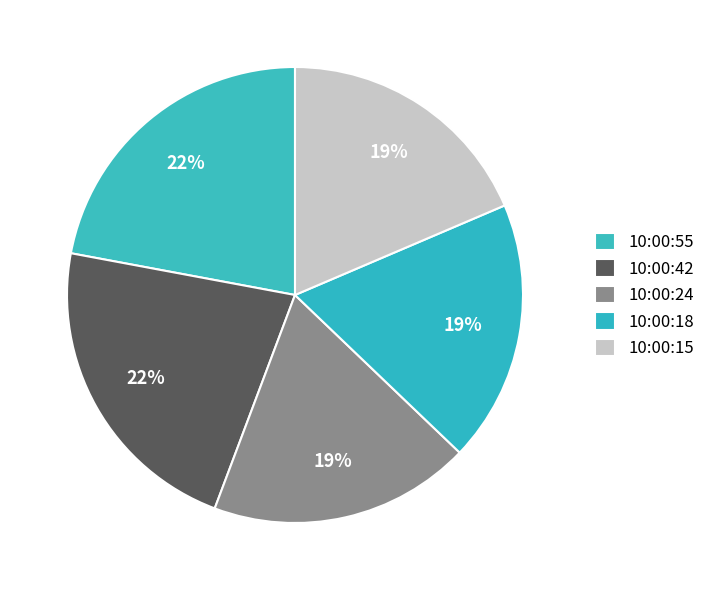

Count the number of slices in the pie.

5